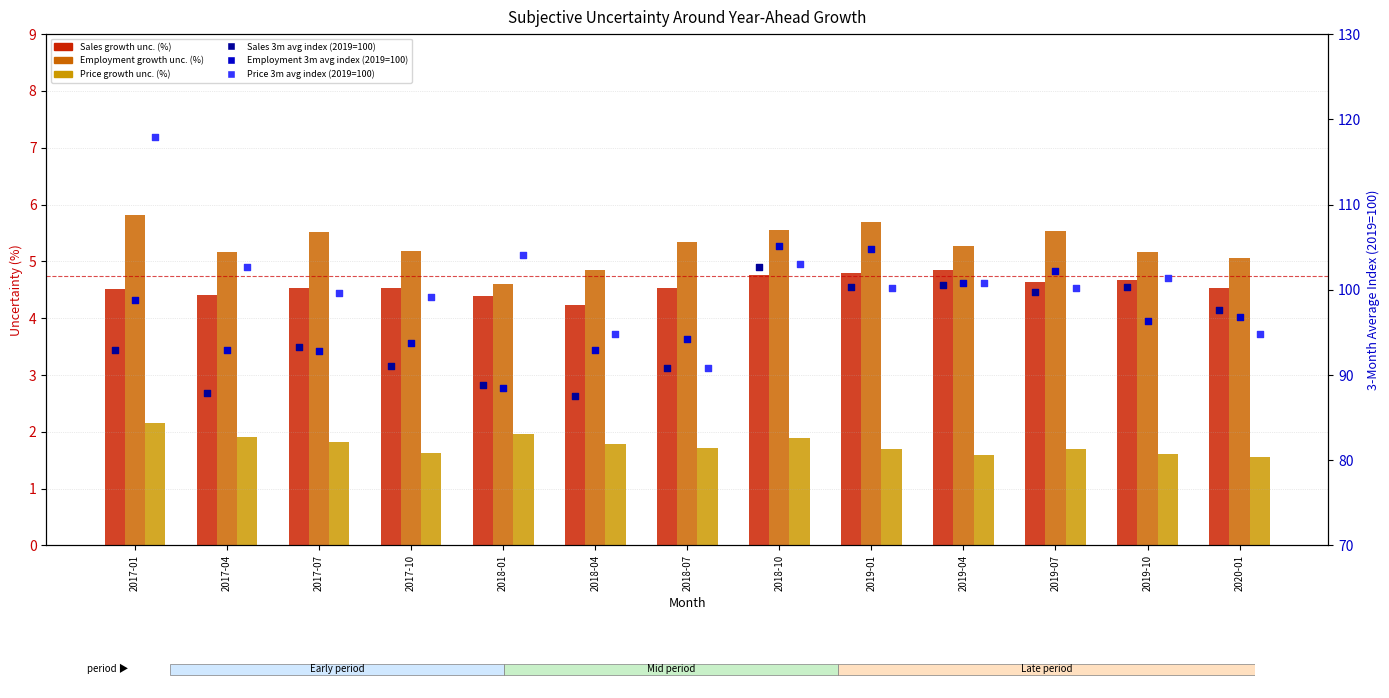

What are all the series names shown in the legend?

Sales growth unc. (%), Employment growth unc. (%), Price growth unc. (%), Sales 3m avg index (2019=100), Employment 3m avg index (2019=100), Price 3m avg index (2019=100)